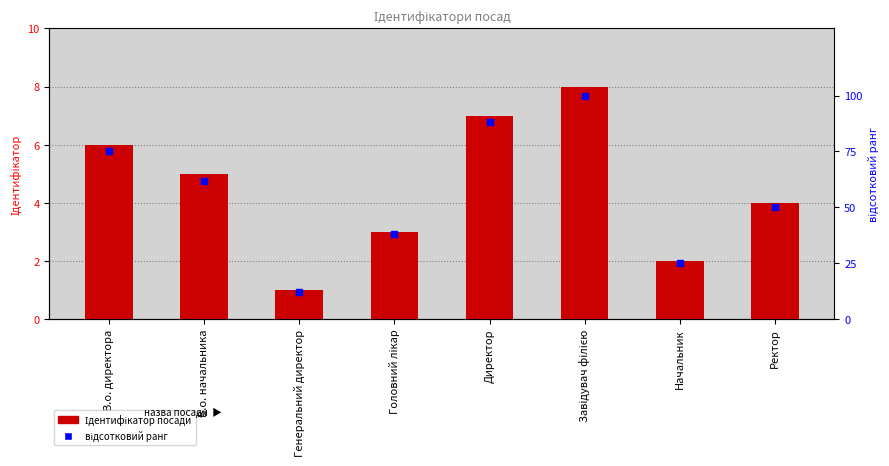

At how many categories does at least one series exceed 4?

8